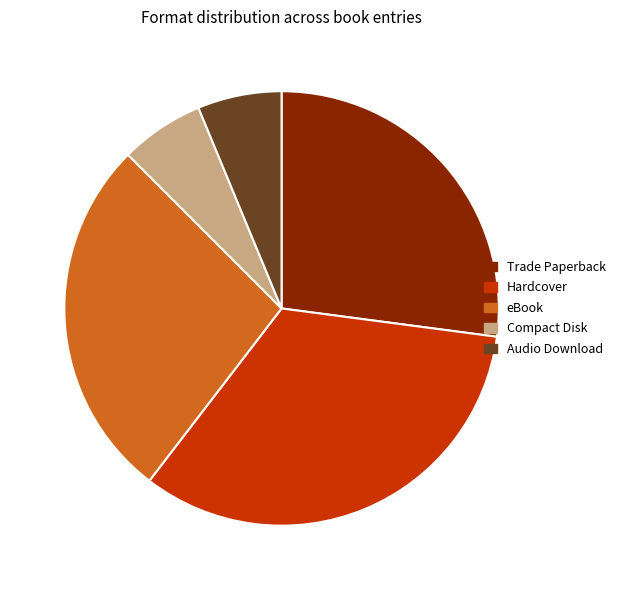

What is the ratio of the value at eBook to the value at Hardcover?

0.8